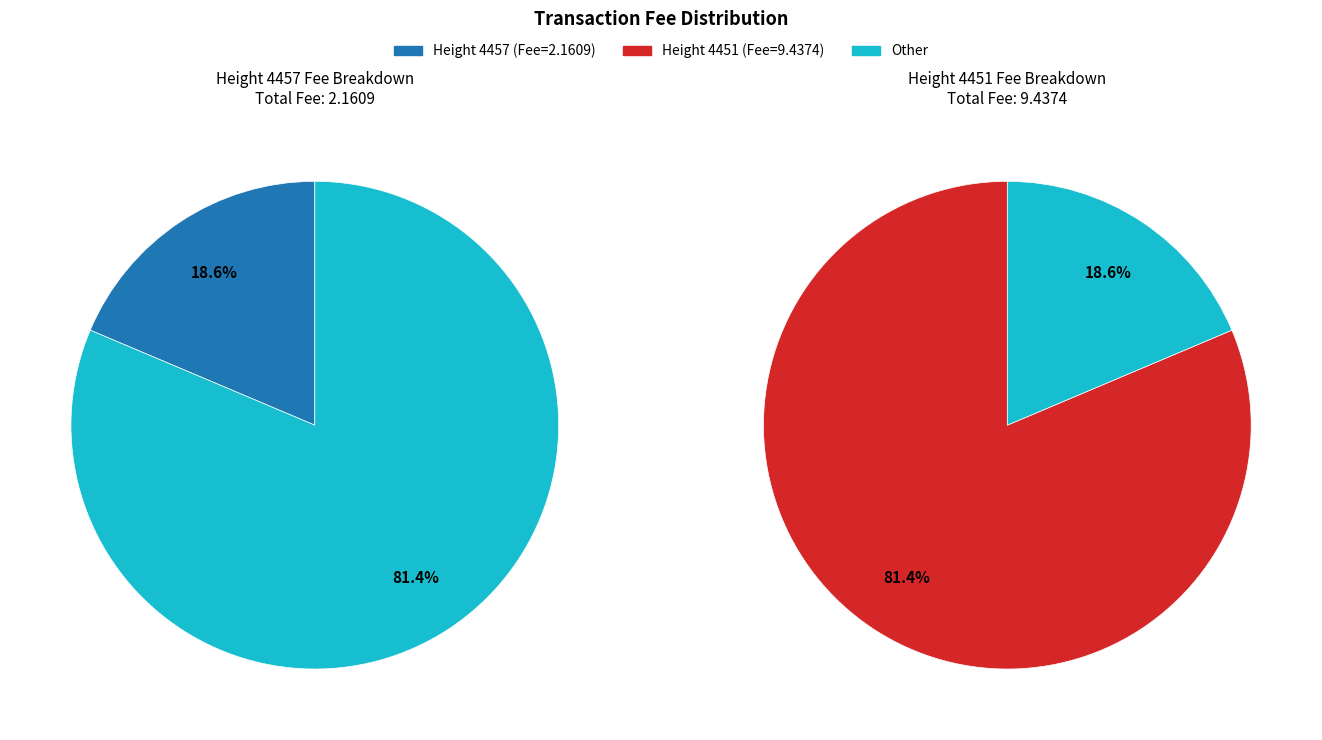

What percentage is the 4451 slice, to the nearest percent?

81%